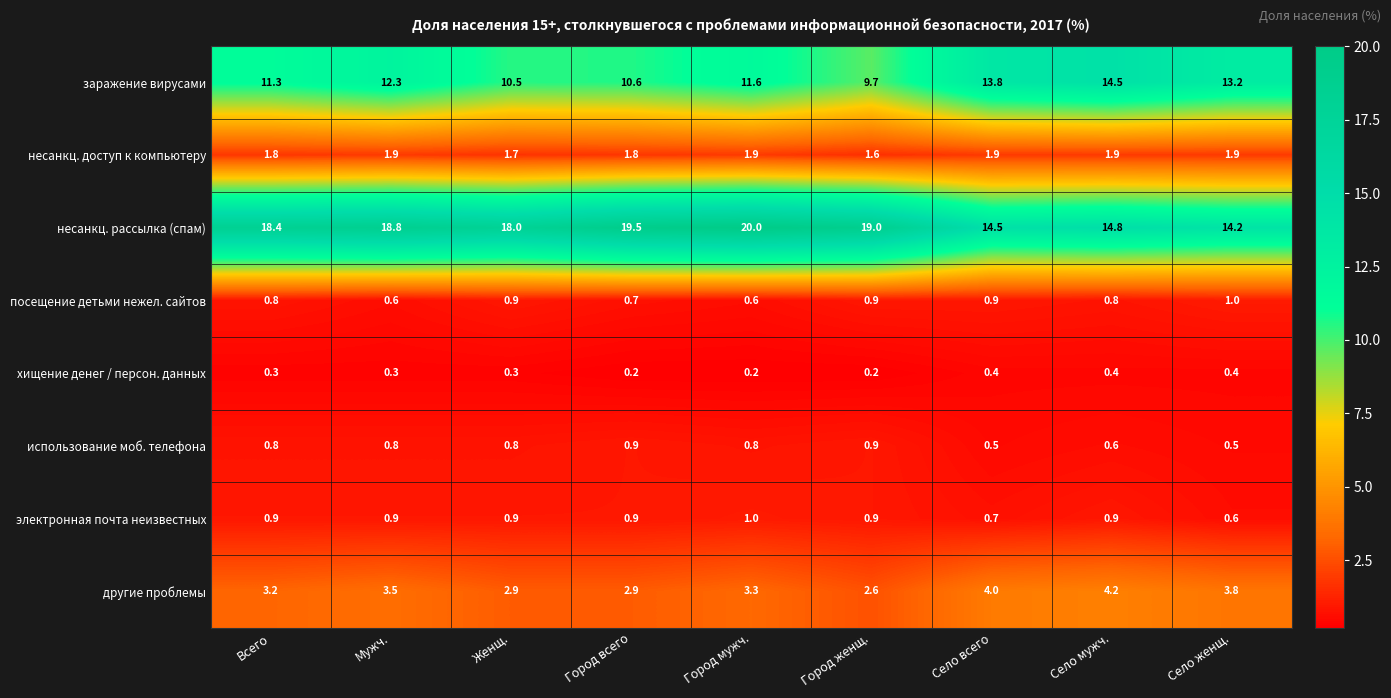

The value of несанкц. доступ к компьютеру at Село всего is 2.8. True or false?

False